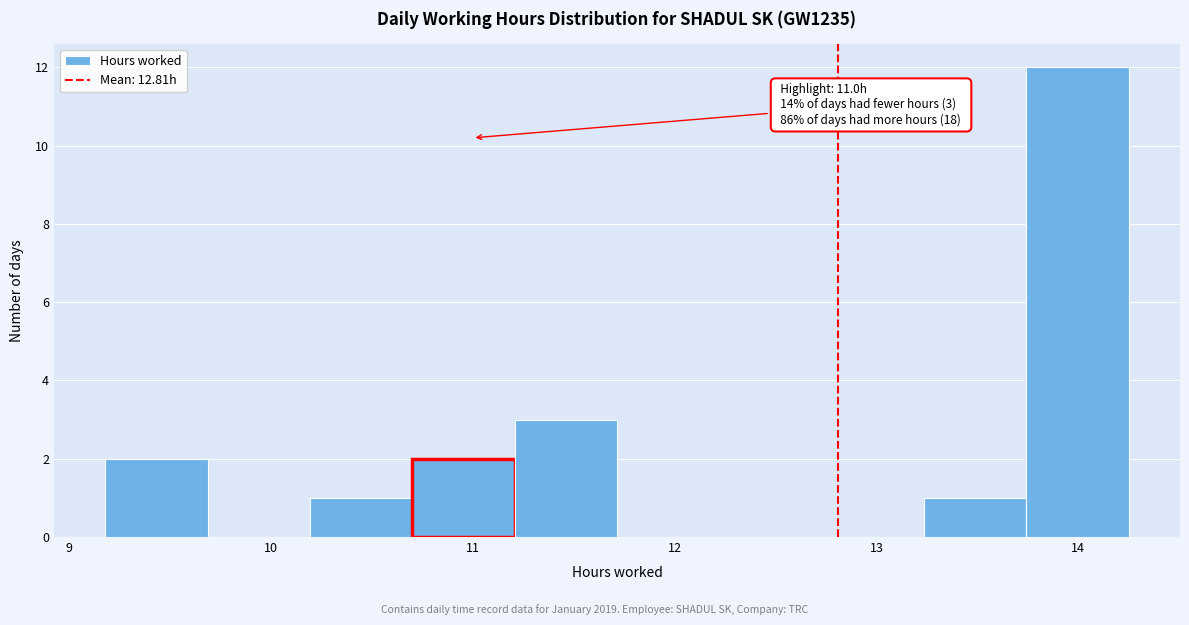

Over which range of the x-axis is the bar tallest?

13.7 to 14.3